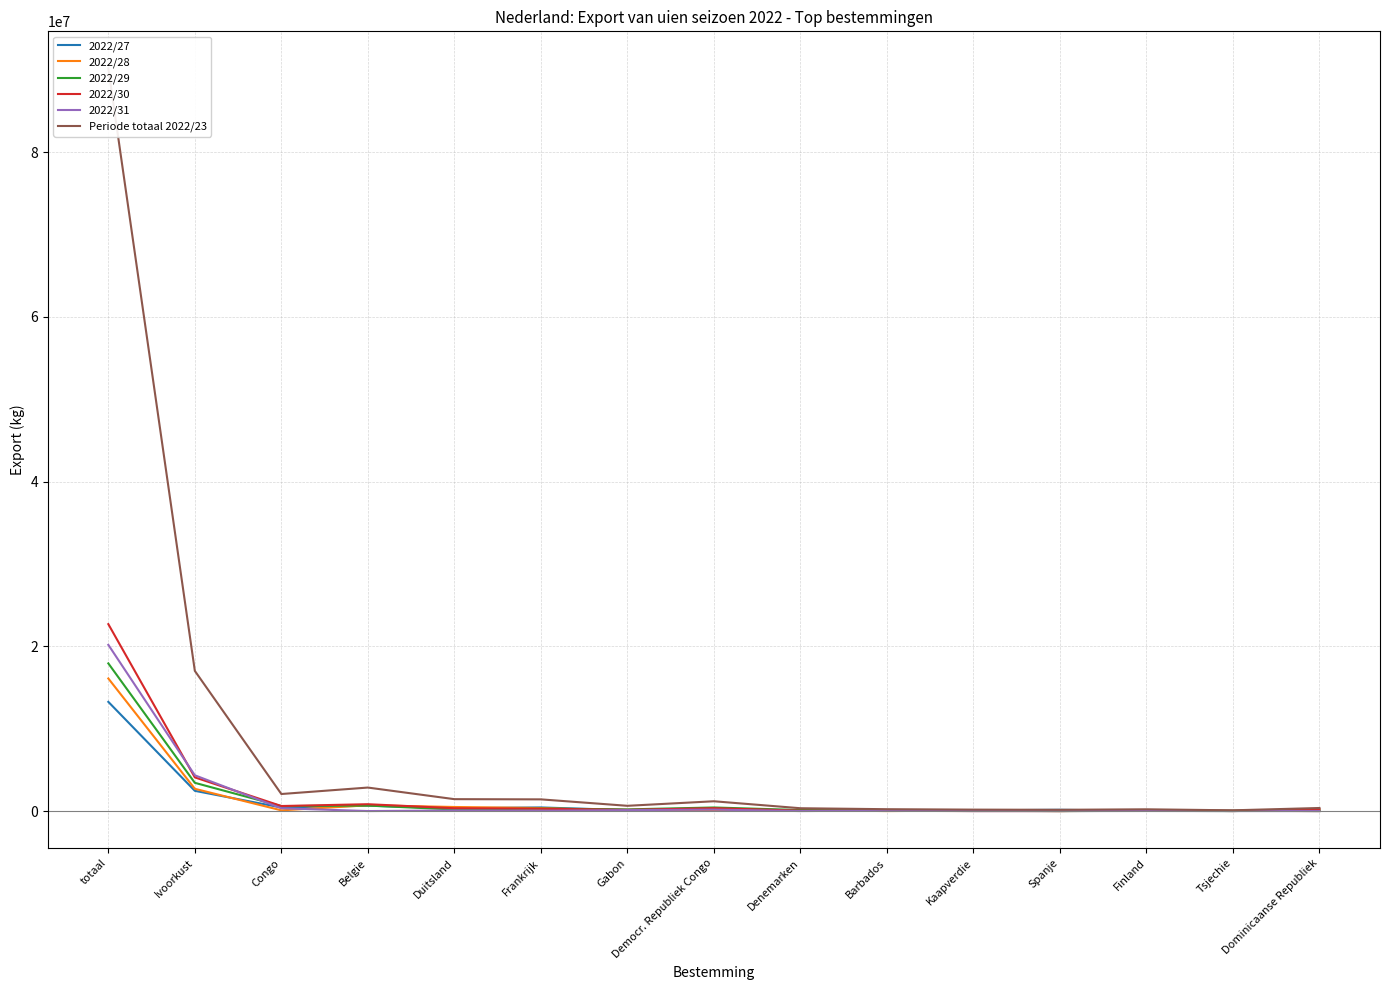

The 2022/30 series shows 49262 at Denemarken. True or false?

True